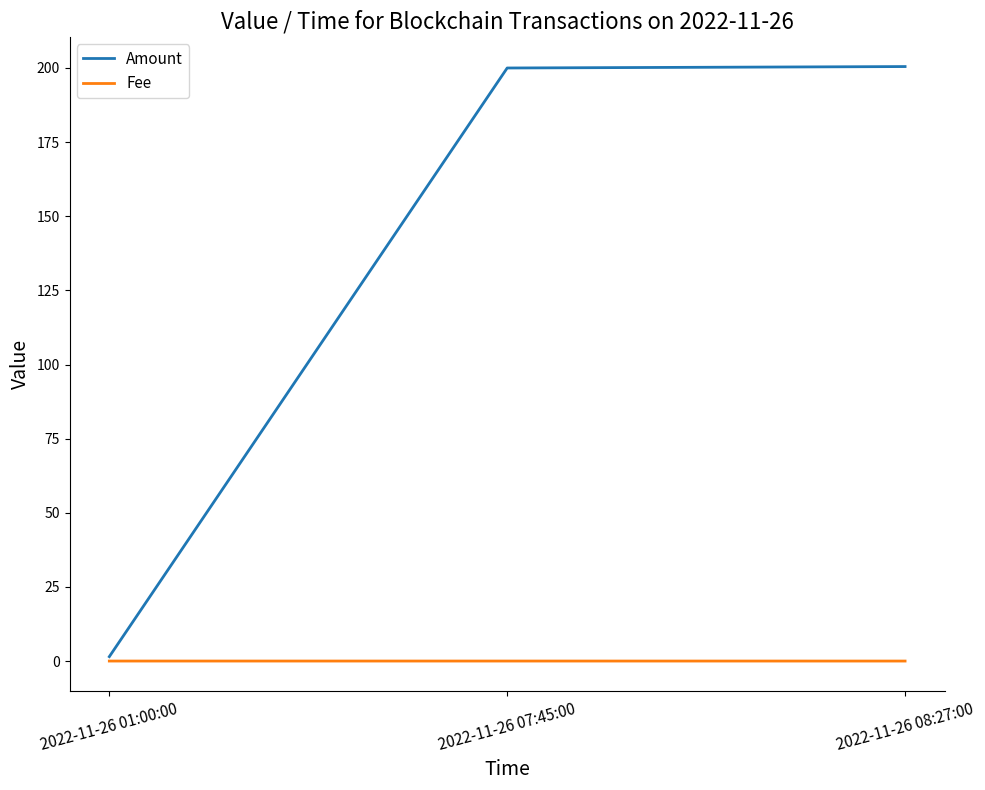

What is the sum of all Amount values?

402.0